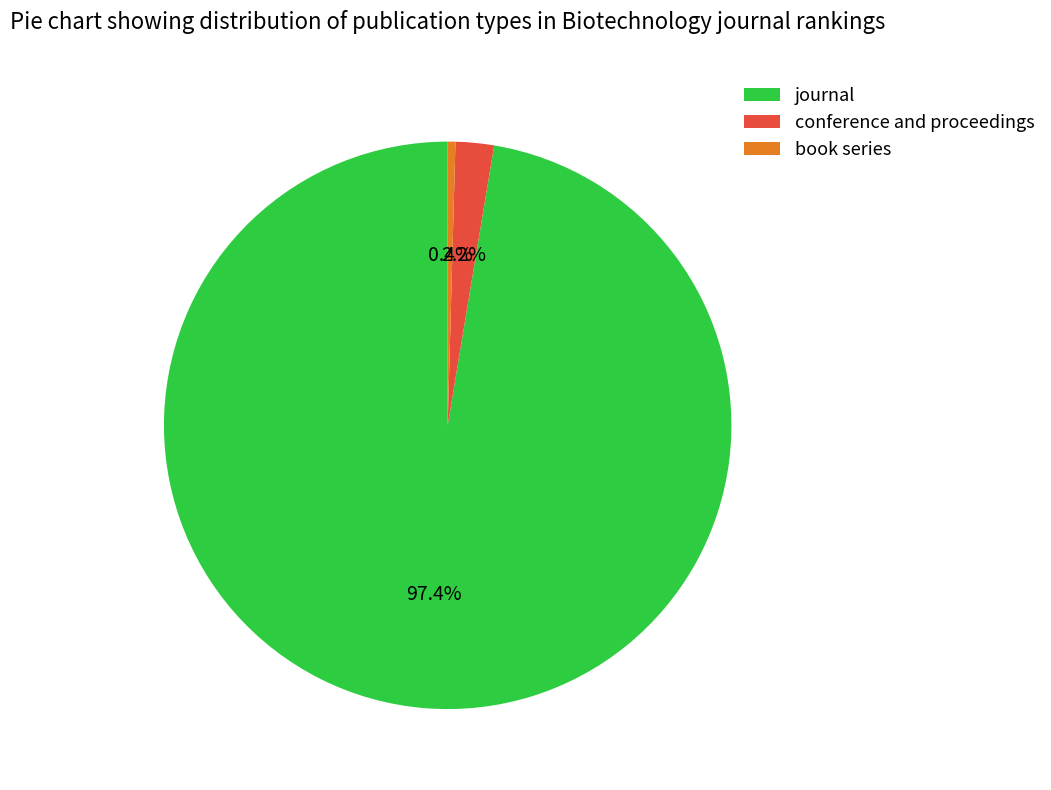

To the nearest percent, what percentage of the pie is journal?

97%